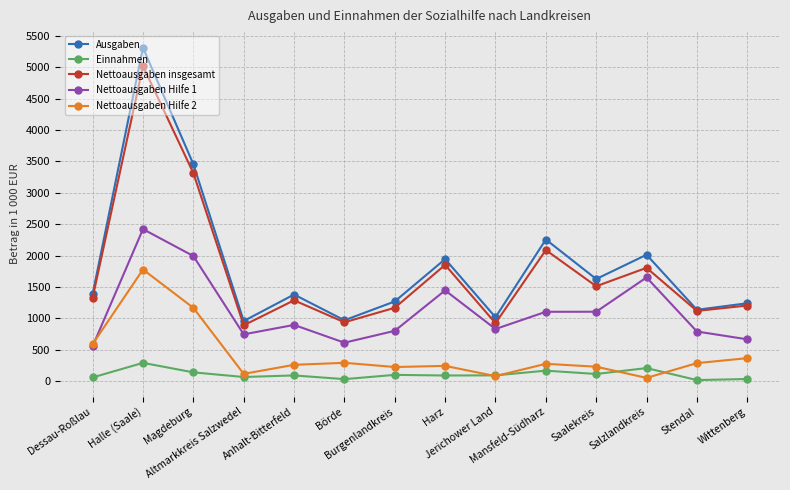

Which series has the widest spread of values?

Ausgaben